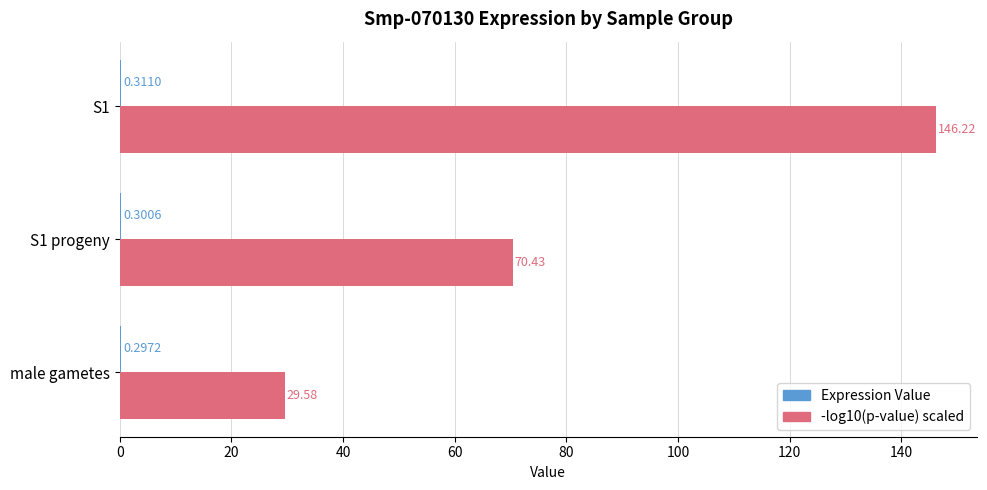

What is the sum of the -log10(p-value) scaled values at S1 and male gametes?

175.8